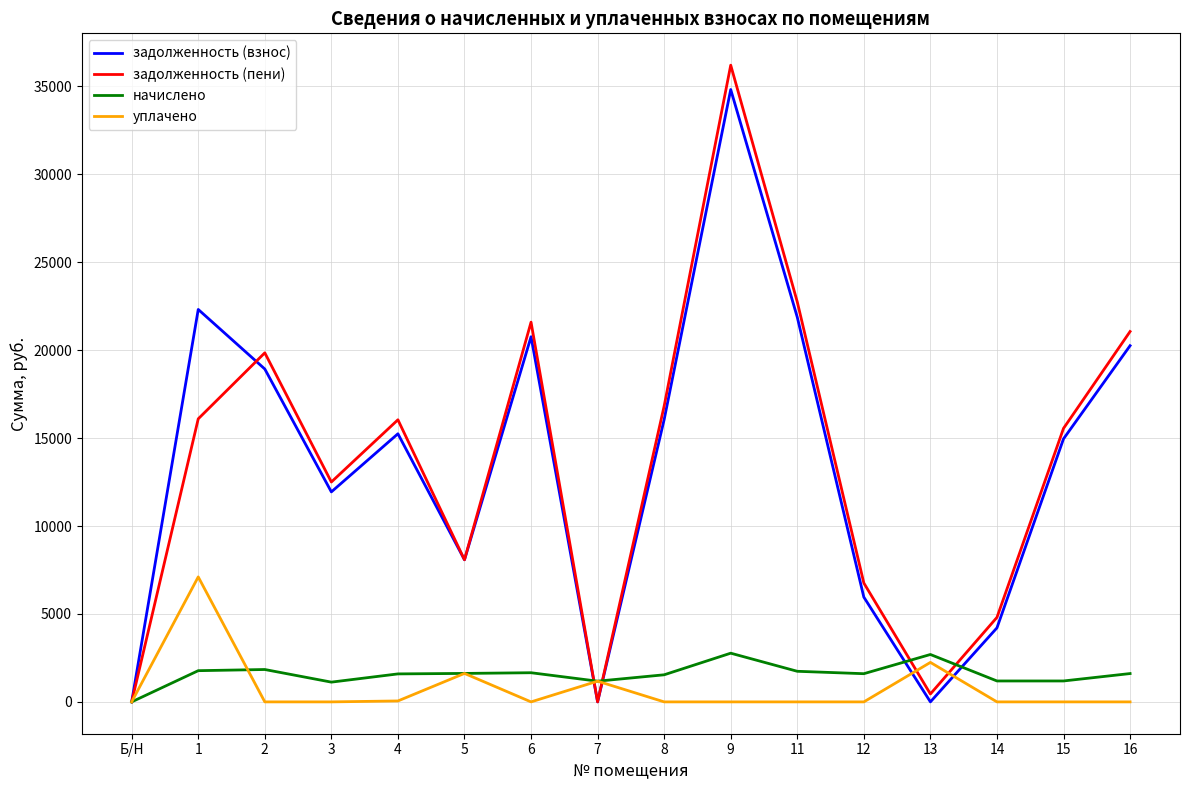

What is the spread (max minus min) of values at 1?

20537.9